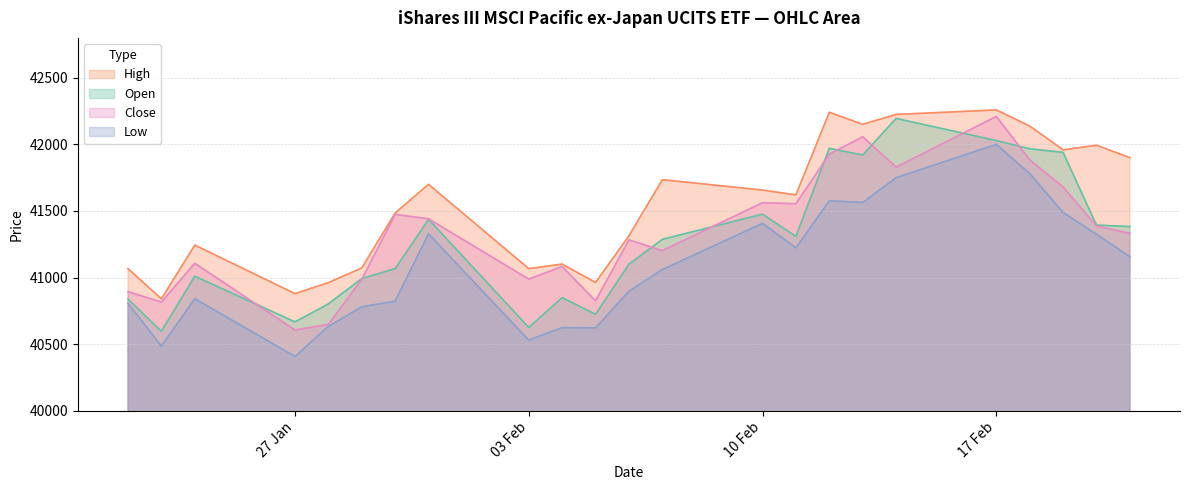

Which series changed the most between 31.01.2025 and 04.02.2025?

Low